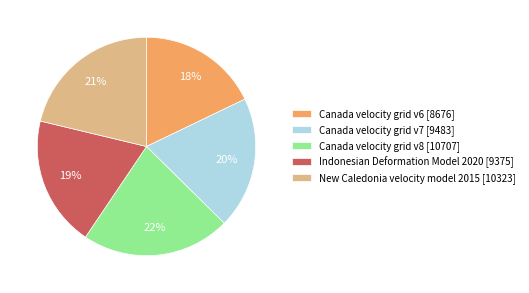

Is it true that Canada velocity grid v8 is 22% of the pie?

True